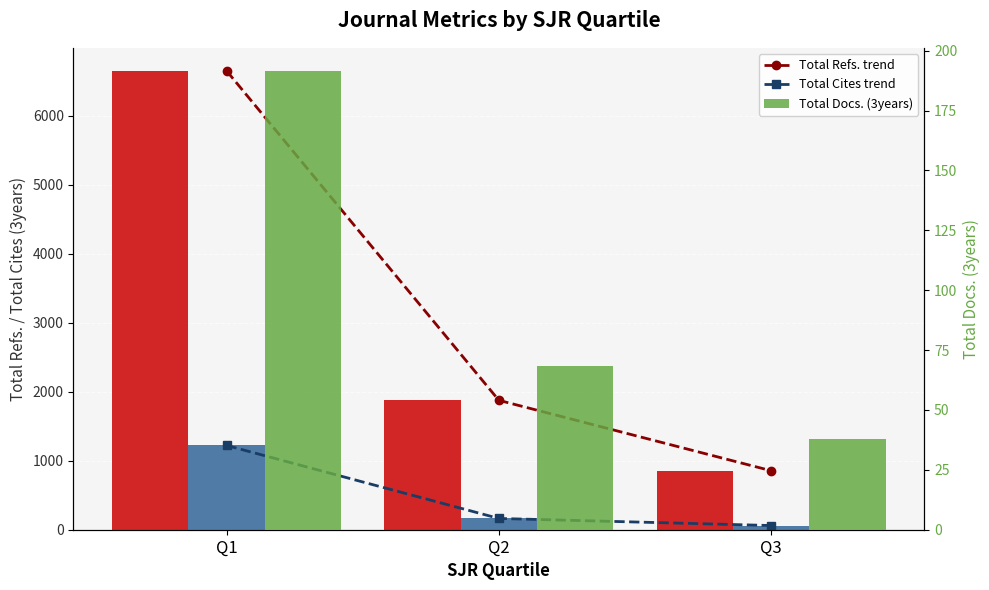

Reading left to right, transcribe all the data shown in this chart.

Total Refs. trend: Q1=6649.9	Q2=1874.8	Q3=854.6
Total Cites trend: Q1=1221.0	Q2=163.2	Q3=60.8
Total Refs.: Q1=6649.9	Q2=1874.8	Q3=854.6
Total Cites (3years): Q1=1221.0	Q2=163.2	Q3=60.8
Total Docs. (3years): Q1=191.6	Q2=68.3	Q3=37.8